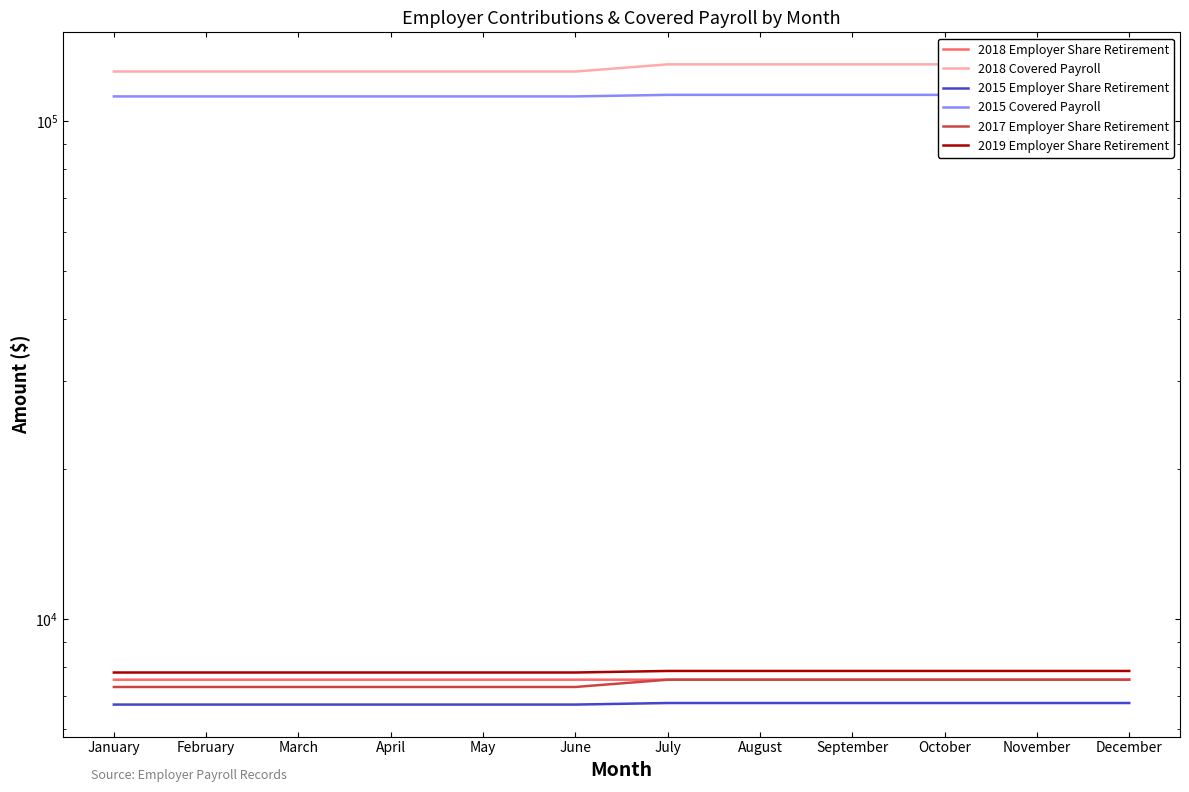

How many series are shown in this chart?

6